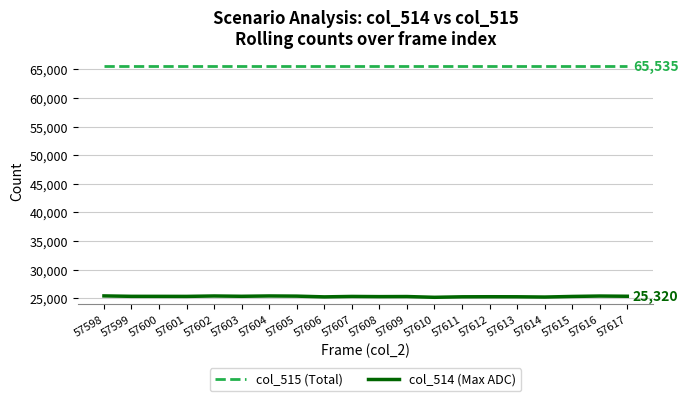

What is the greatest value displayed?

65535